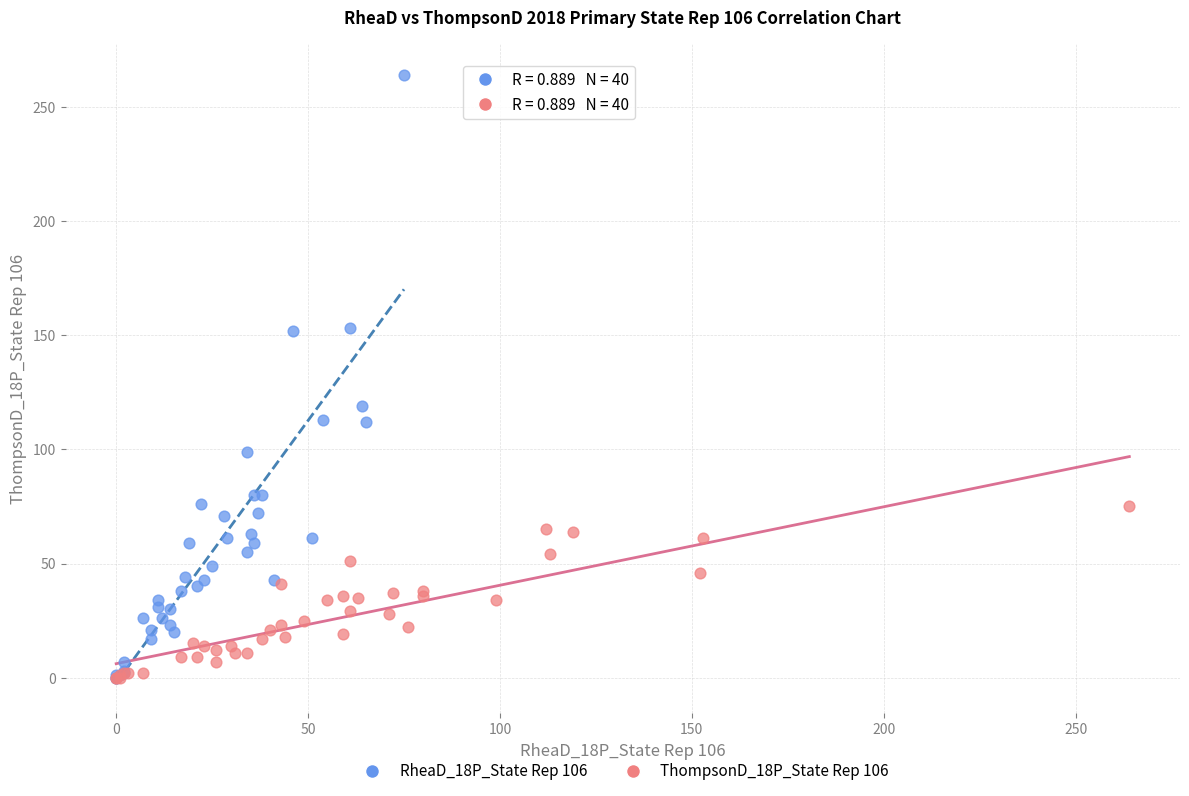

Which series contains the highest Y value?

RheaD_18P_State Rep 106